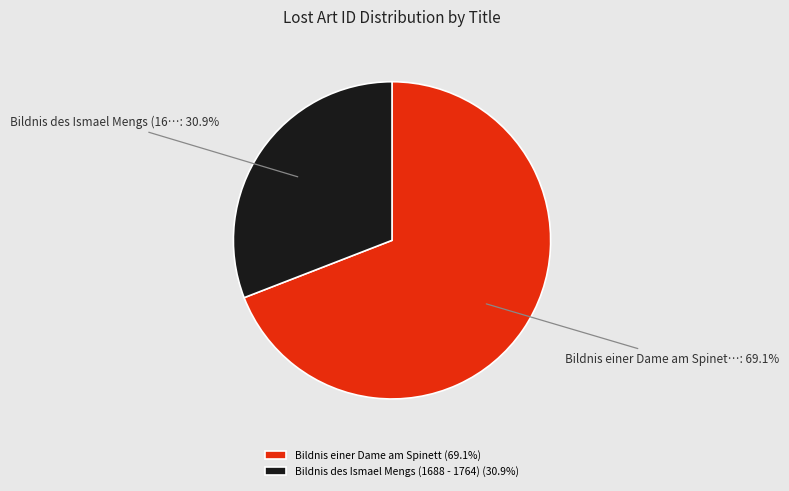

What portion of the pie excludes Bildnis des Ismael Mengs (1688 - 1764)?

69.1%